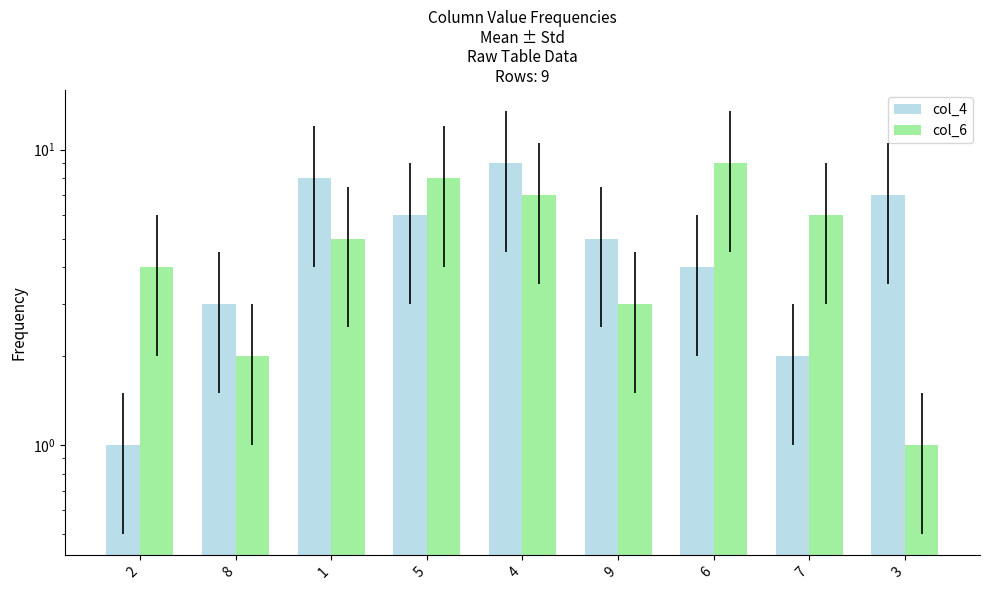

Reading left to right, extract all data points from this chart.

col_4: 2=1	8=3	1=8	5=6	4=9	9=5	6=4	7=2	3=7
col_6: 2=4	8=2	1=5	5=8	4=7	9=3	6=9	7=6	3=1